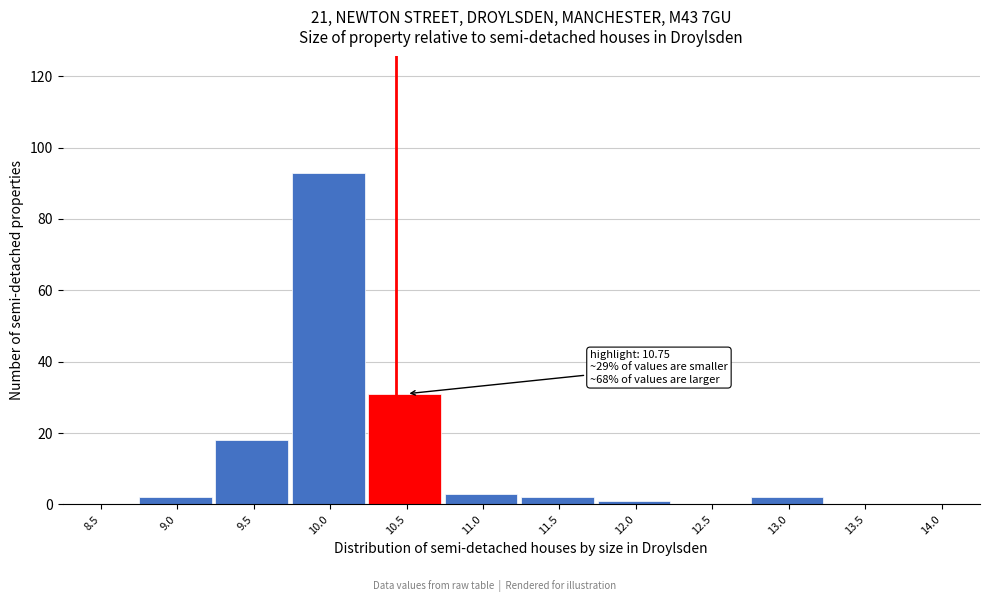

Reading left to right, what are all the values shown in this chart?

8.5=0	9.0=2	9.5=18	10.0=93	10.5=31	11.0=3	11.5=2	12.0=1	12.5=0	13.0=2	13.5=0	14.0=0